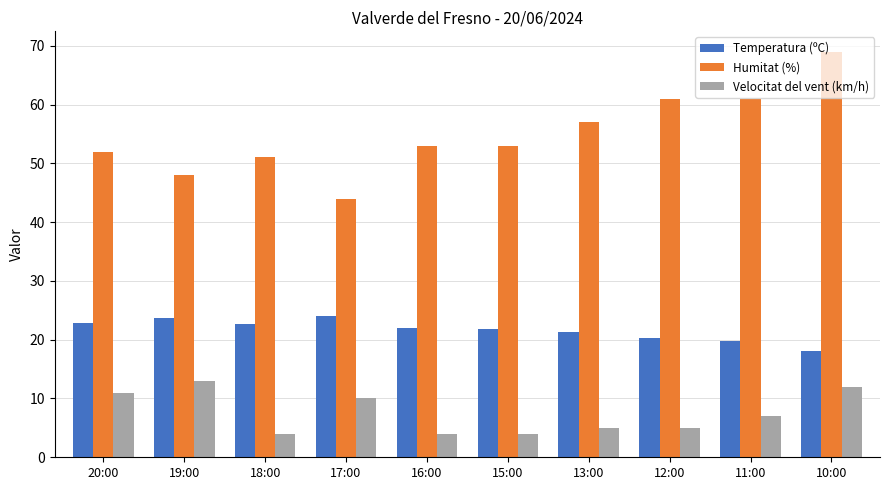

What is the sum of the Humitat (%) values at 10:00 and 11:00?

130.0